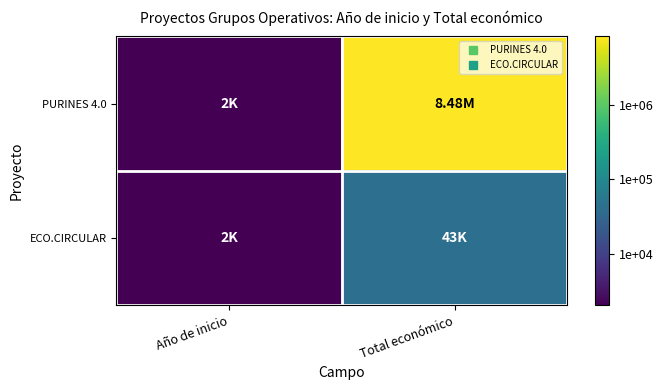

What is the maximum value shown in the chart?

6.9